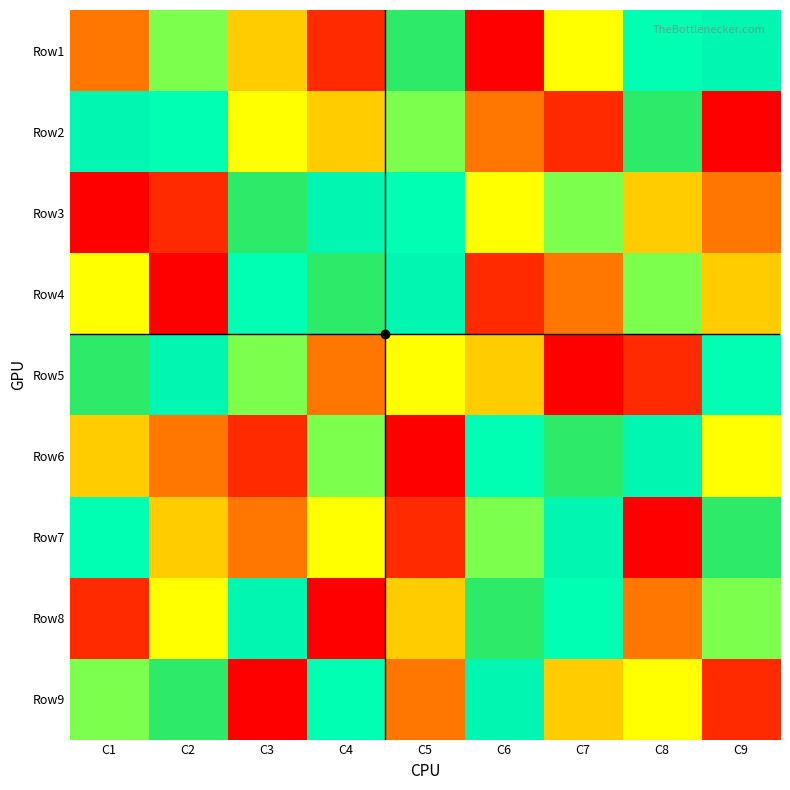

Which category has the highest value across all series?

C7